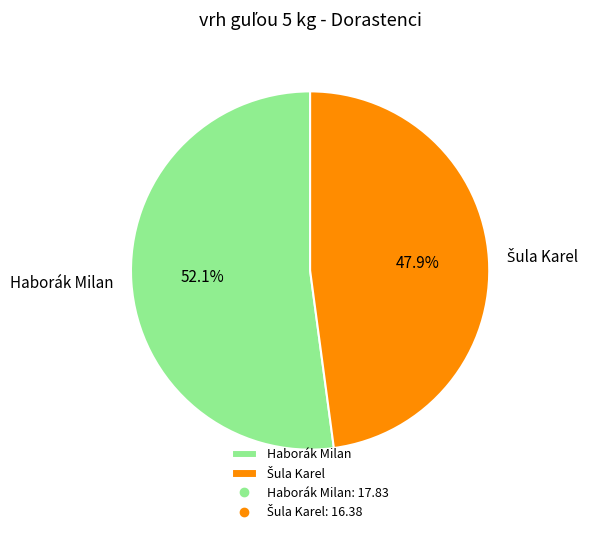

To the nearest percent, what portion does Haborák Milan represent?

52%